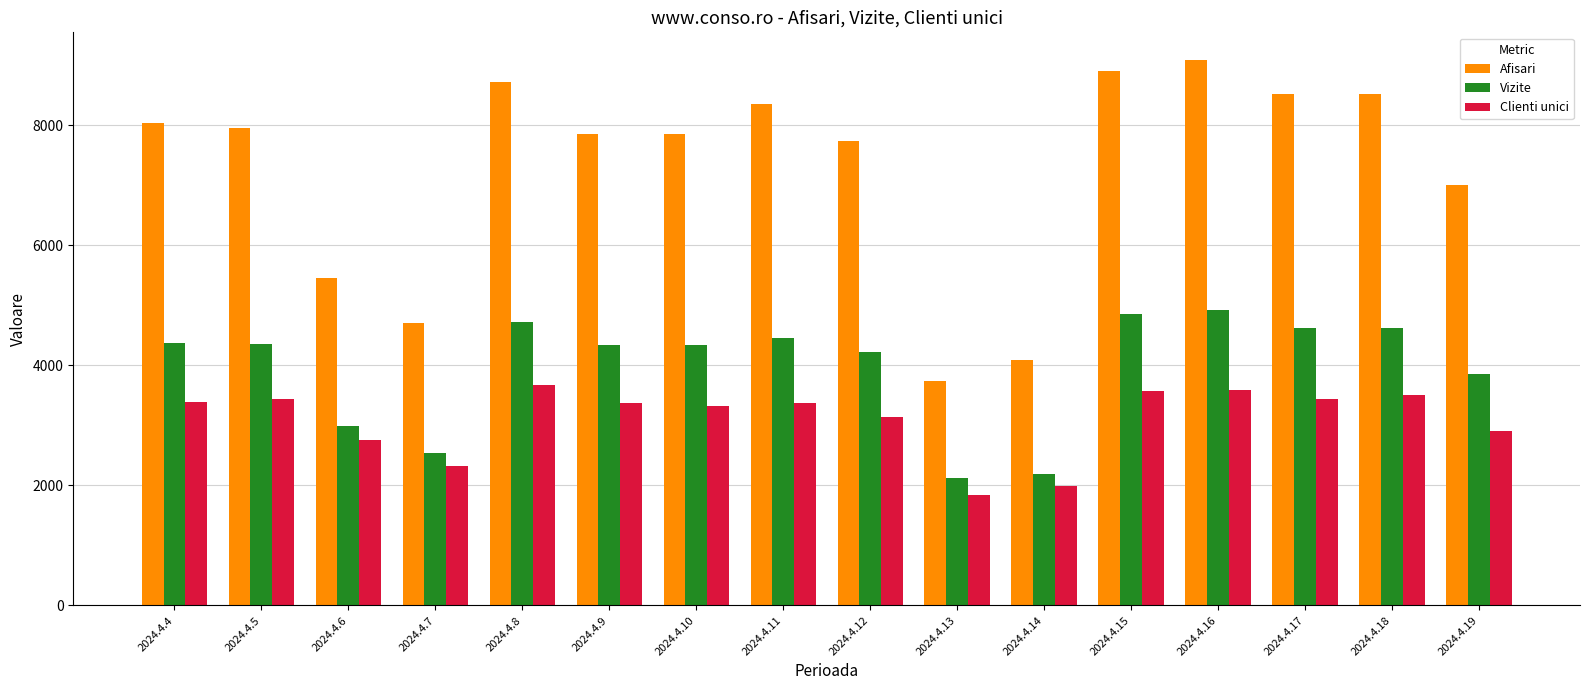

Rank the series at 2024.4.12 from highest to lowest value.

Afisari, Vizite, Clienti unici